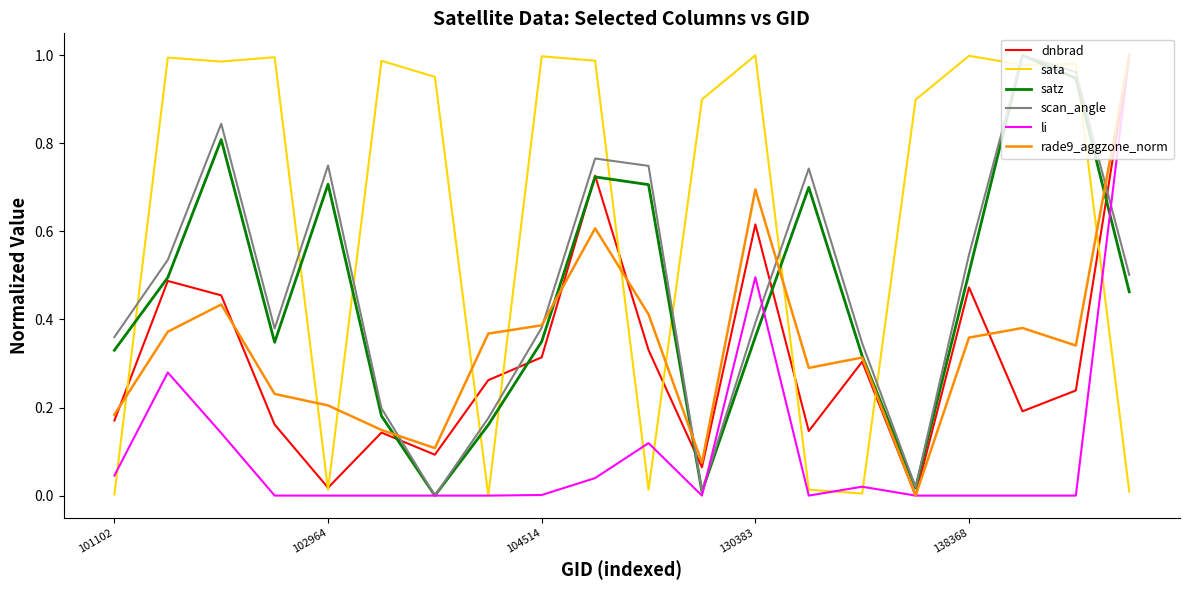

Does the chart have visible grid lines?

No